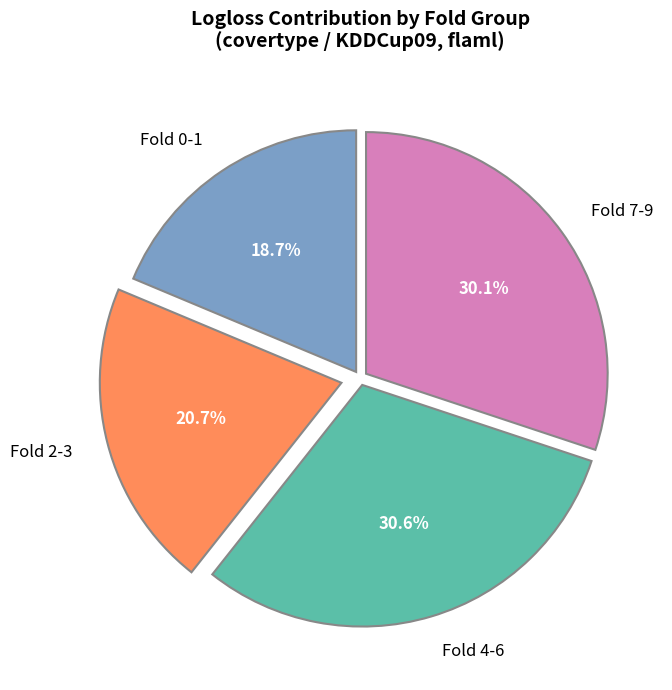

Does any single category account for the majority?

No